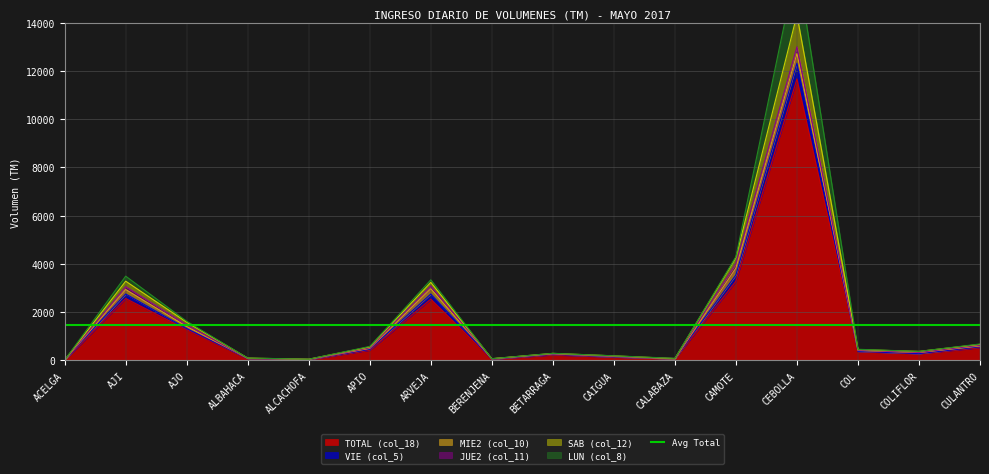

At which label does SAB (col_12) reach its peak?

CEBOLLA